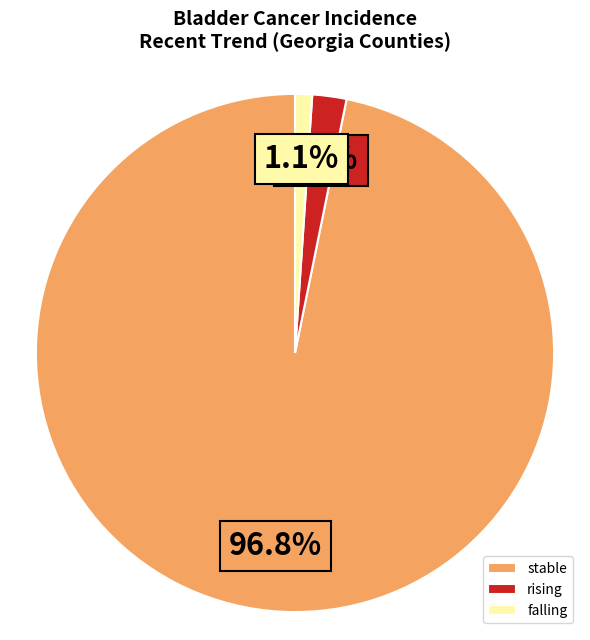

Which has a higher value, rising or falling?

rising